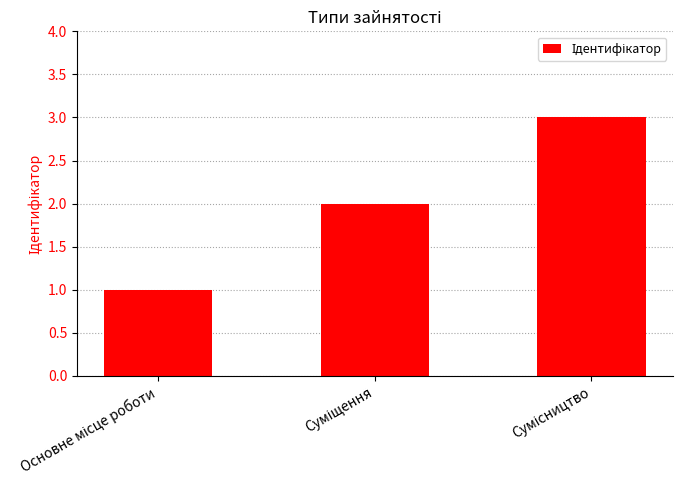

Reading left to right, list all the values displayed in this chart.

1	2	3